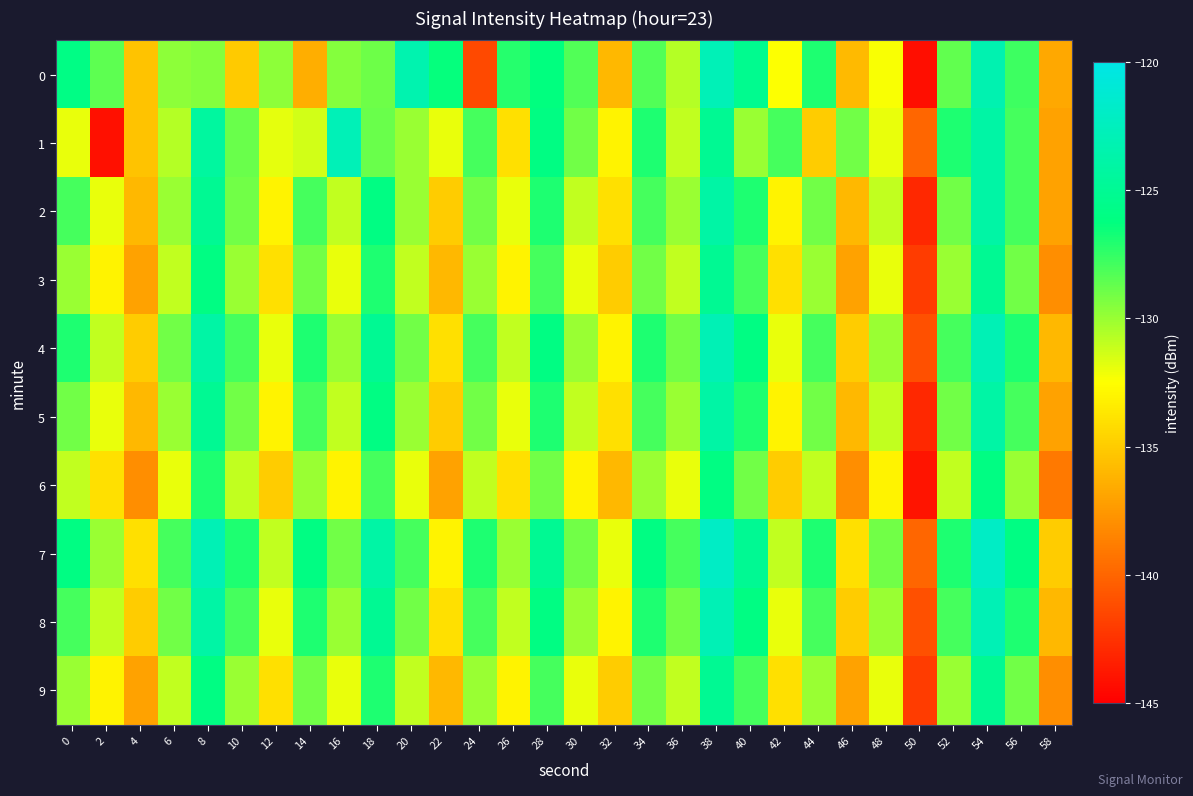

Which series has the largest total across all categories?

7